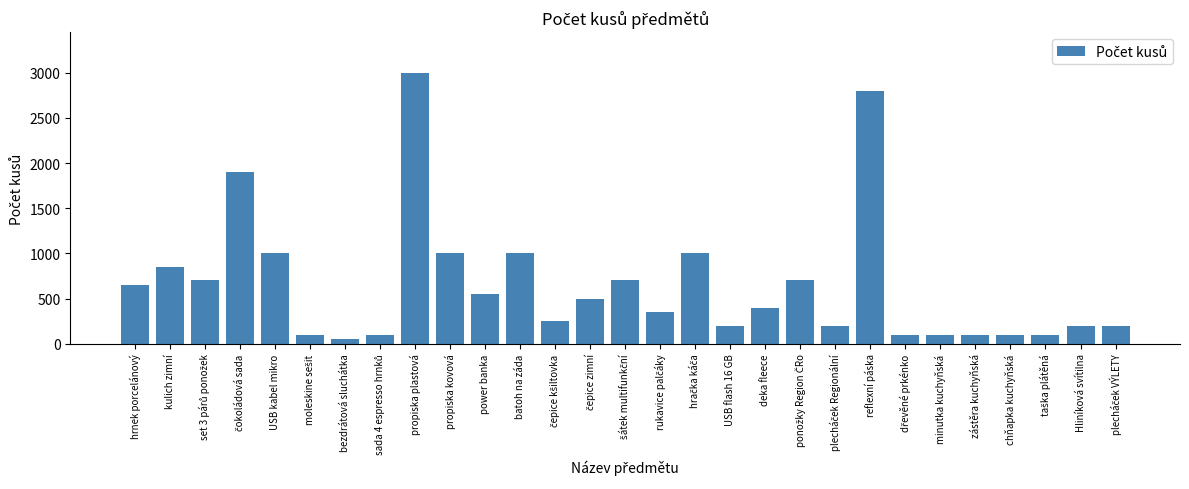

How many distinct data groups are displayed?

1